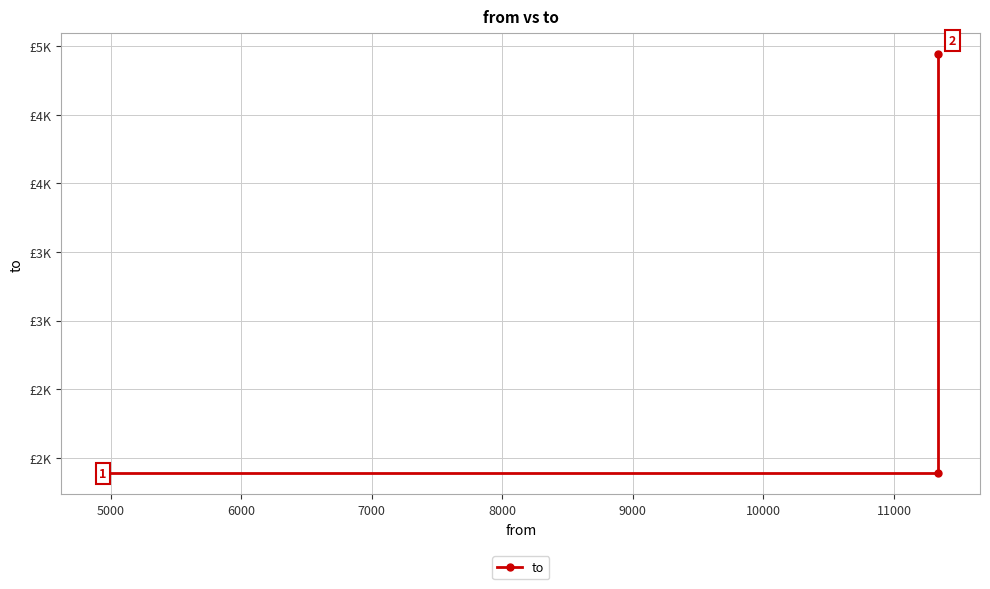

Count the values in the range 1885 to 4942.

3